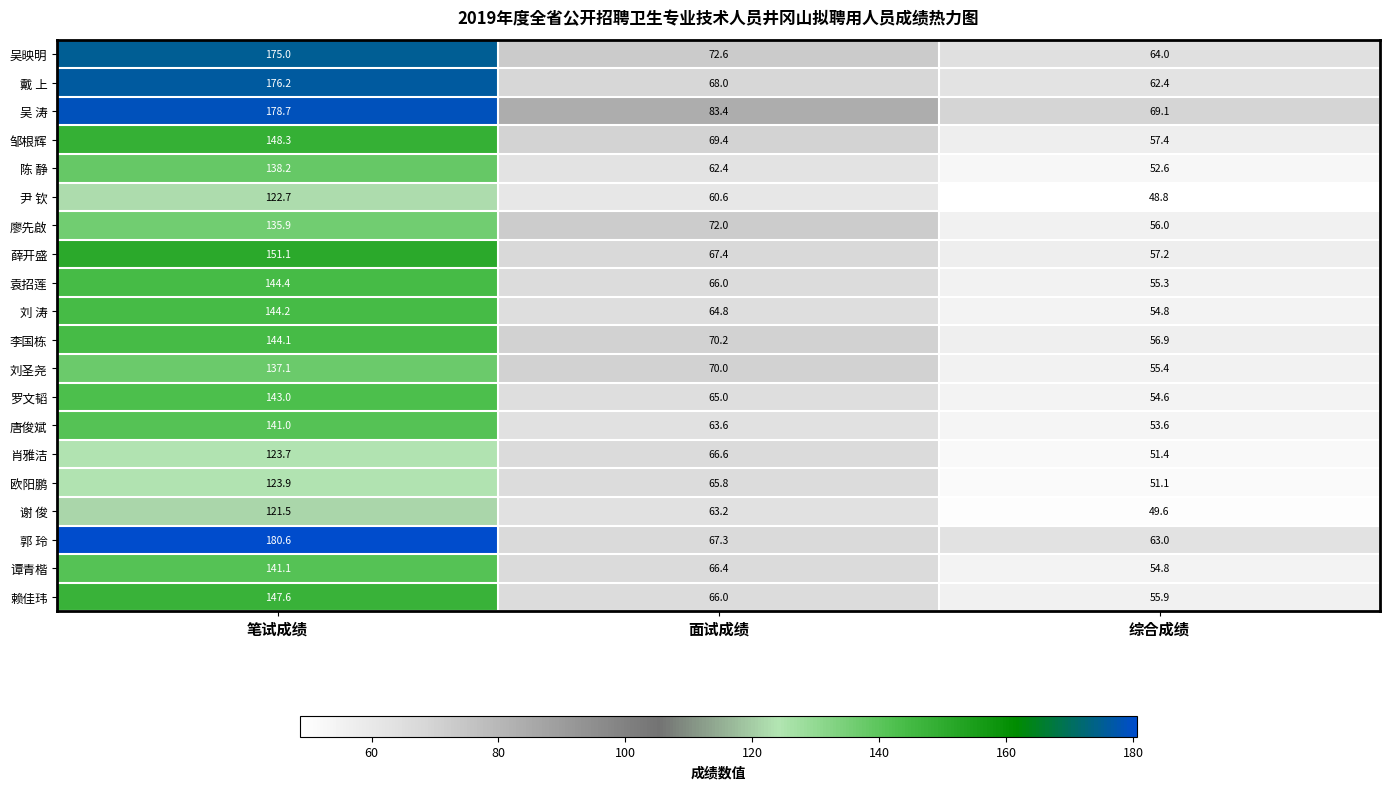

Rank the series by their maximum value, from lowest to highest.

谢 俊, 尹 钦, 肖雅洁, 欧阳鹏, 廖先啟, 刘圣尧, 陈 静, 唐俊斌, 谭青楷, 罗文韬, 李国栋, 刘 涛, 袁招莲, 赖佳玮, 邹根辉, 薛开盛, 吴映明, 戴 上, 吴 涛, 郭 玲